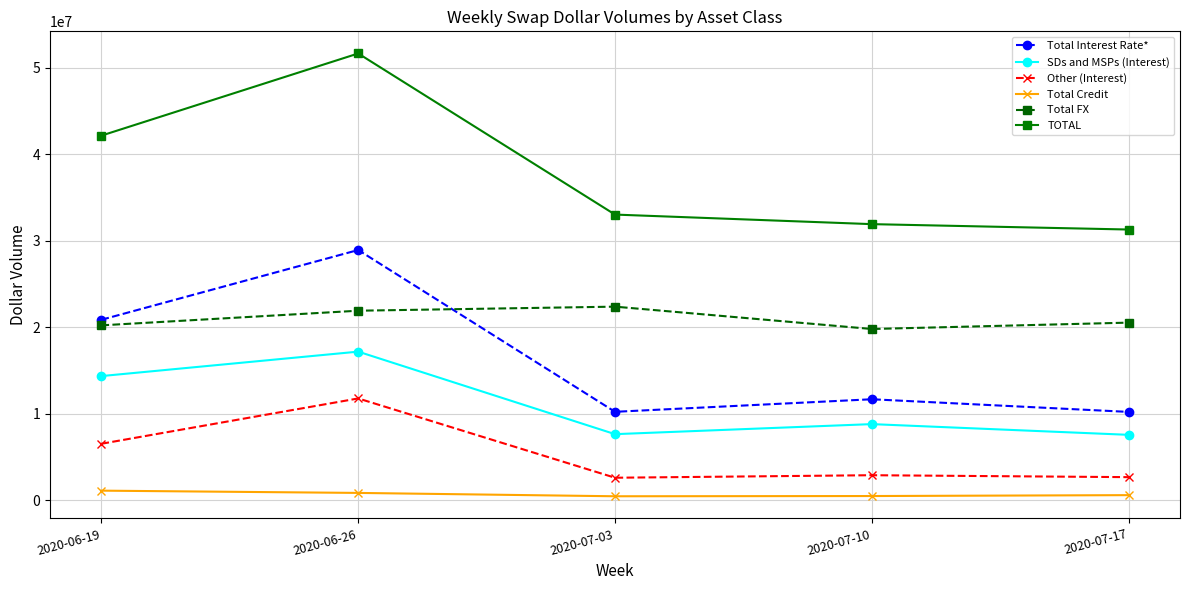

True or false: Other (Interest) has a value of 3212069 at 2020-06-19.

False